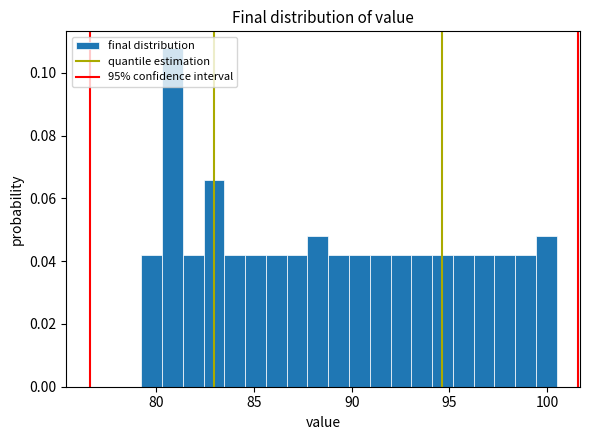

Around what value on the x-axis is the tallest bar? Give the approximate position of its centre, as read against the axis.

81.0